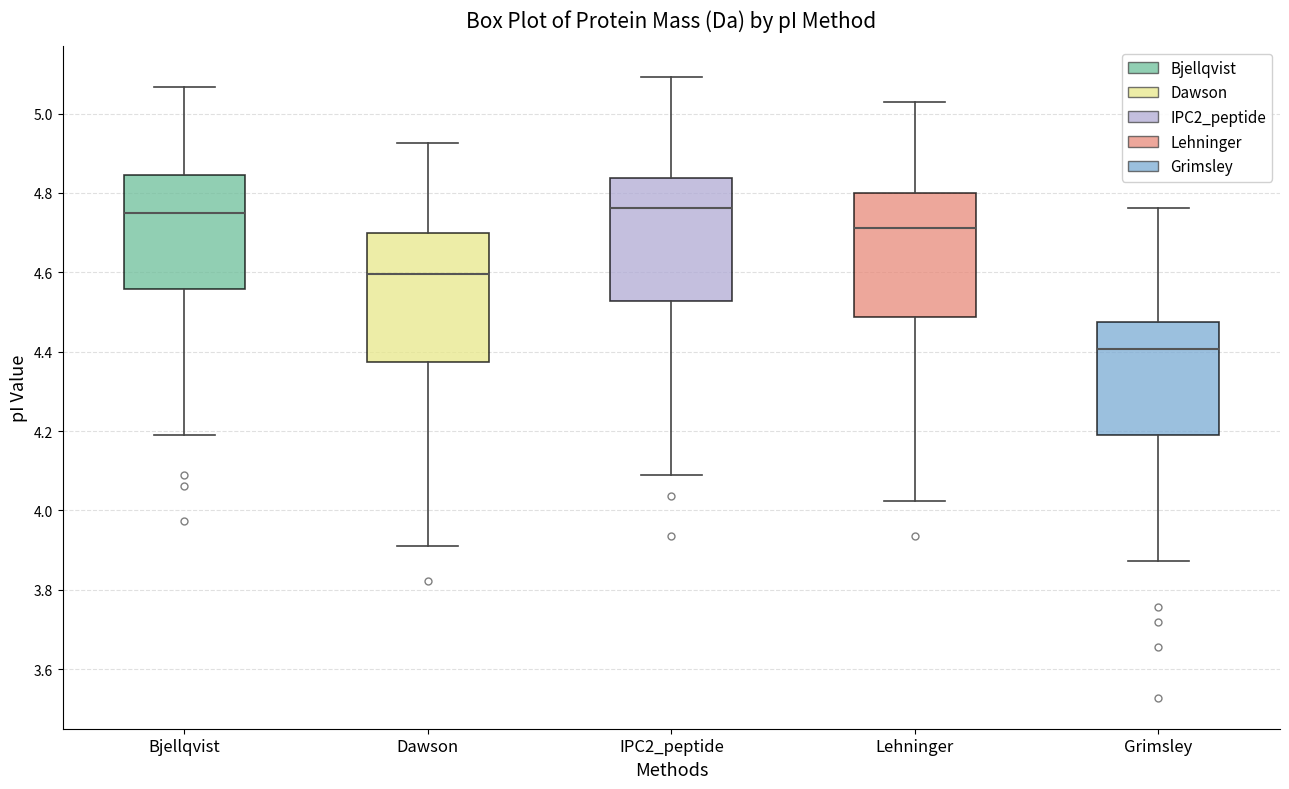

Reading left to right, transcribe this box plot: for each box, give where its median line is, the range the box spans, and where its two whiskers end, as read against the y-axis. The values are not printed on the chart, so give them approximately, as read against the axis.

Bjellqvist: median 4.74, box 4.56 to 4.84, whiskers 4.20 to 5.06
Dawson: median 4.60, box 4.38 to 4.70, whiskers 3.92 to 4.92
IPC2_peptide: median 4.76, box 4.52 to 4.84, whiskers 4.08 to 5.10
Lehninger: median 4.72, box 4.48 to 4.80, whiskers 4.02 to 5.02
Grimsley: median 4.40, box 4.18 to 4.48, whiskers 3.88 to 4.76